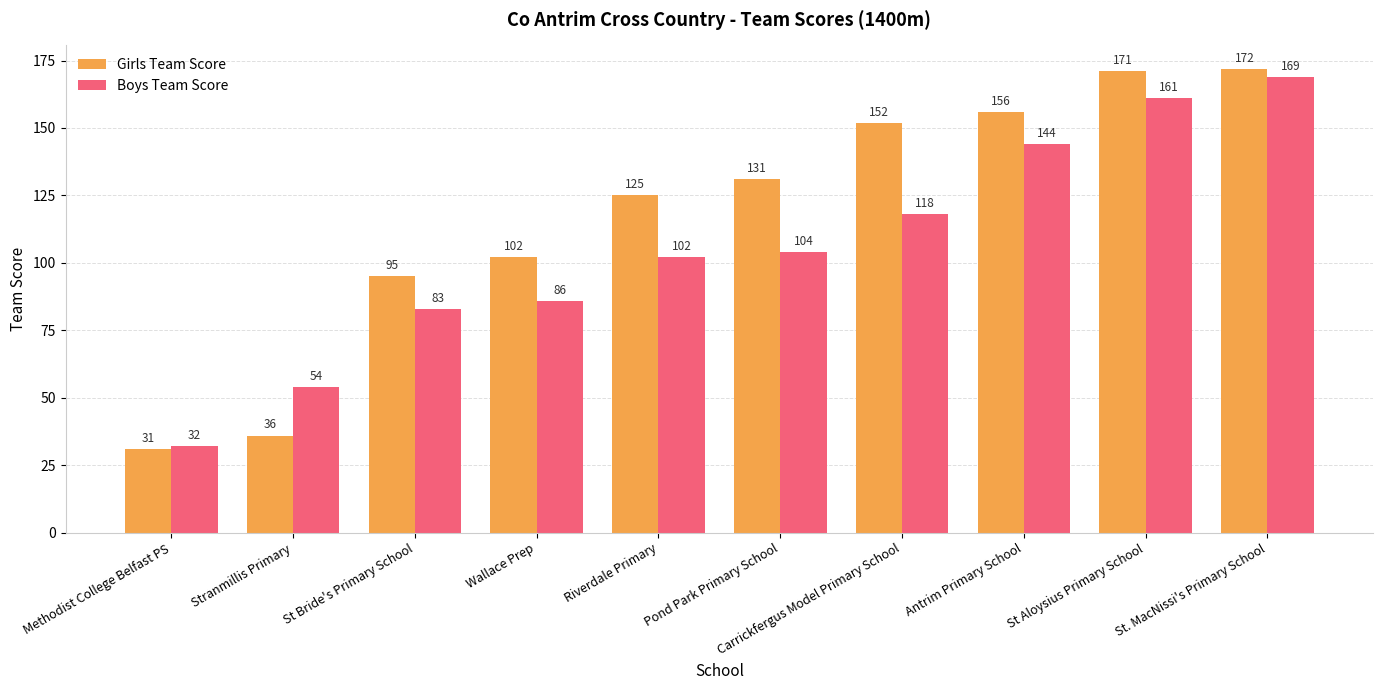

Read the Boys Team Score value at Pond Park Primary School.

104